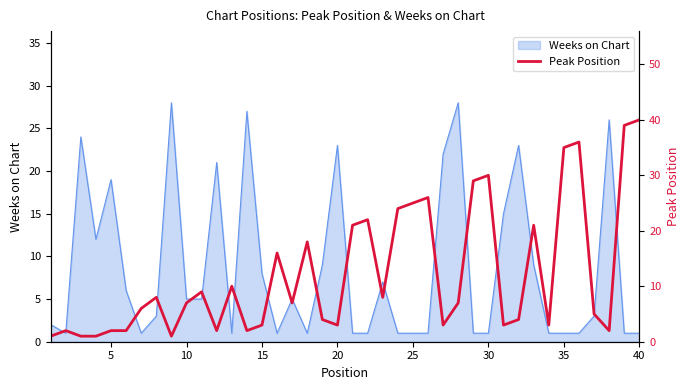

Reading left to right, transcribe all the data shown in this chart.

1	2	1	1	2	2	6	8	1	7	9	2	10	2	3	16	7	18	4	3	21	22	8	24	25	26	3	7	29	30	3	4	21	3	35	36	5	2	39	40